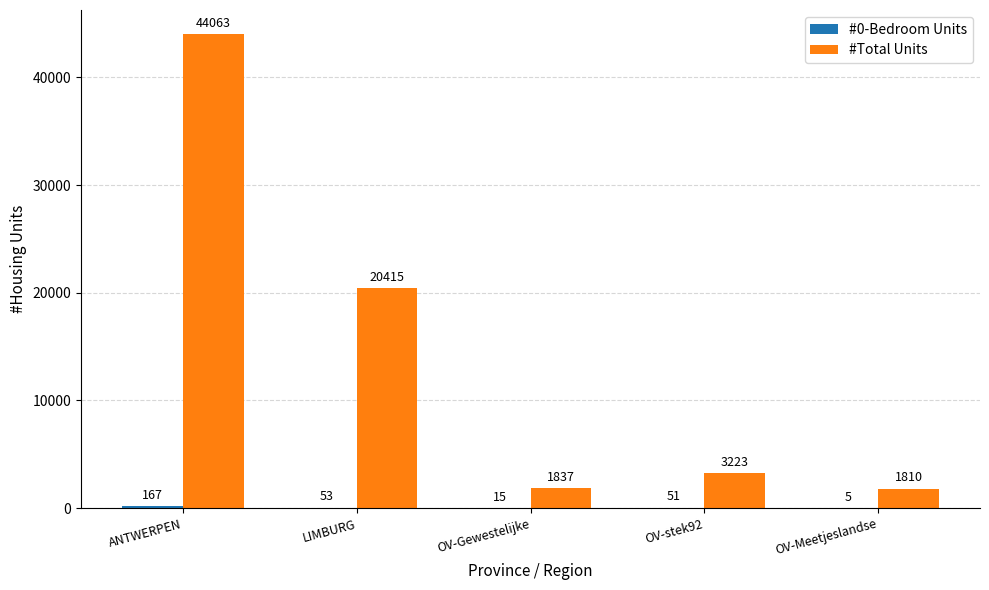

How many groups of bars are there?

5